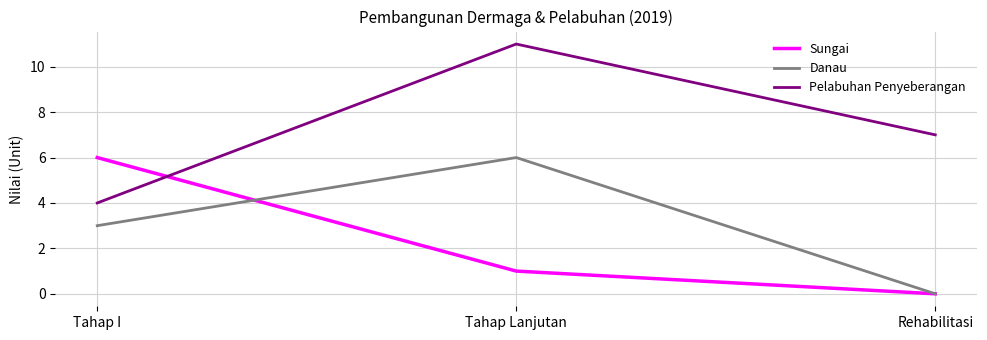

What is the average value of the Sungai series?

2